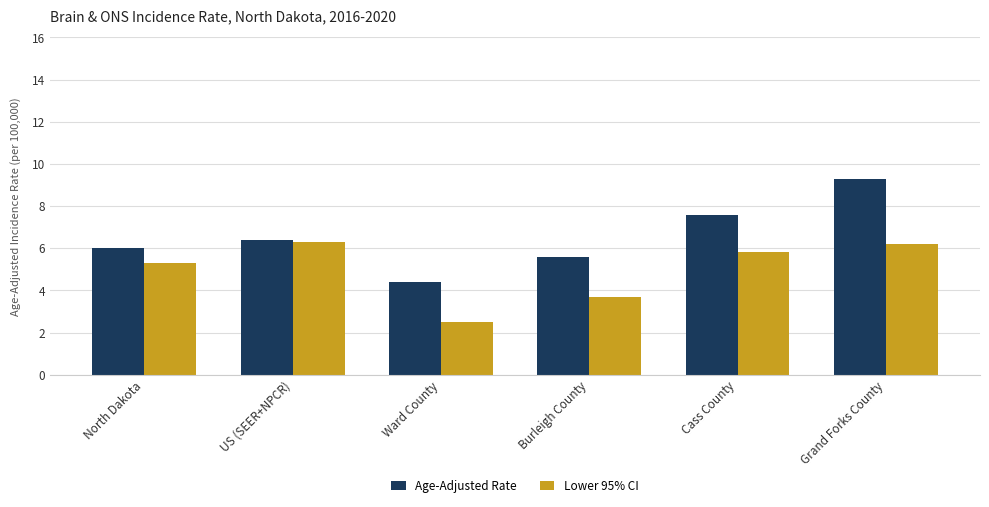

The Lower 95% CI series shows 6.2 at Grand Forks County. True or false?

True